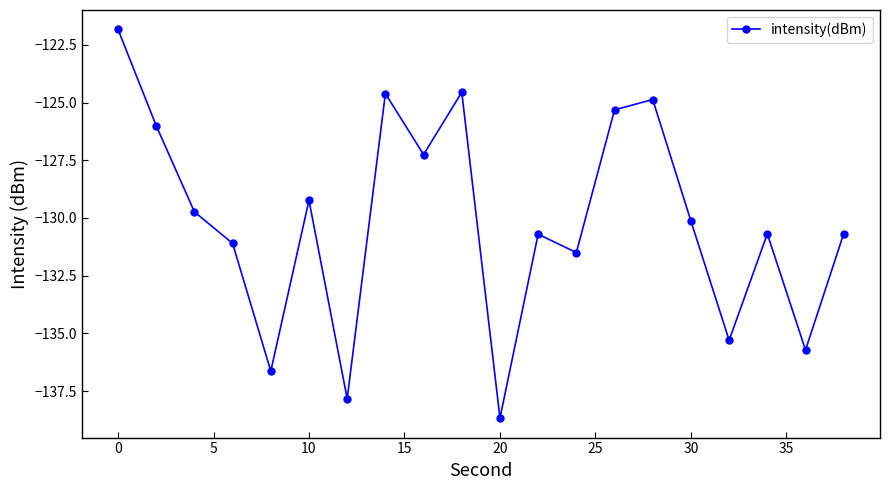

How many data points are less than -130?

11